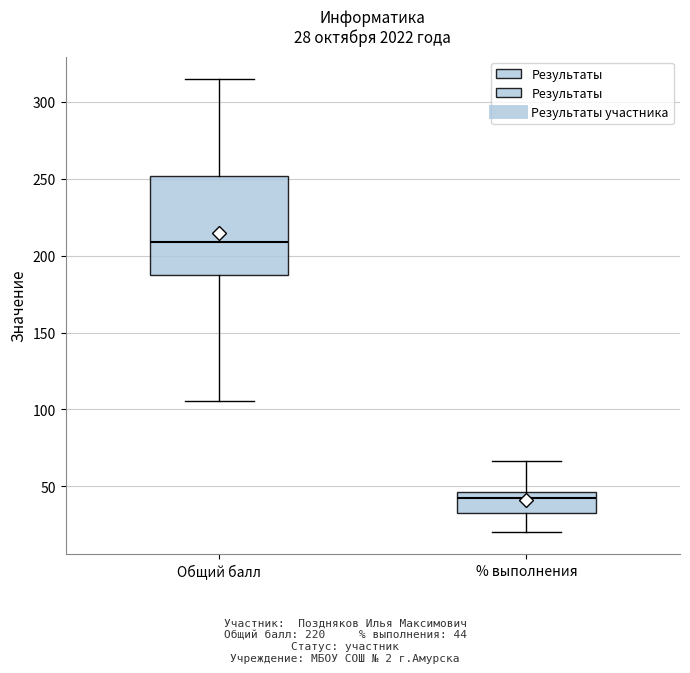

Which box has the highest median line?

Общий балл